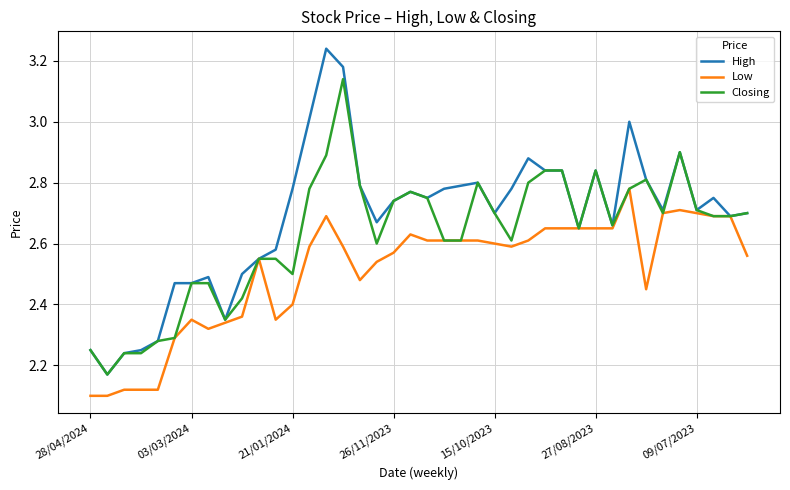

Rank the series by their maximum value, from lowest to highest.

Low, Closing, High